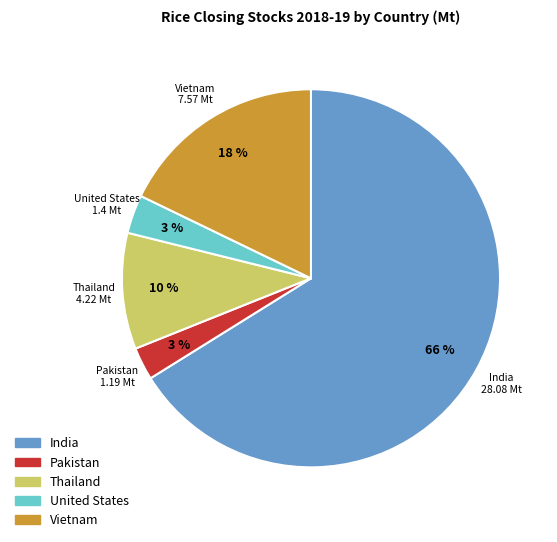

Is there a majority slice in this chart?

Yes